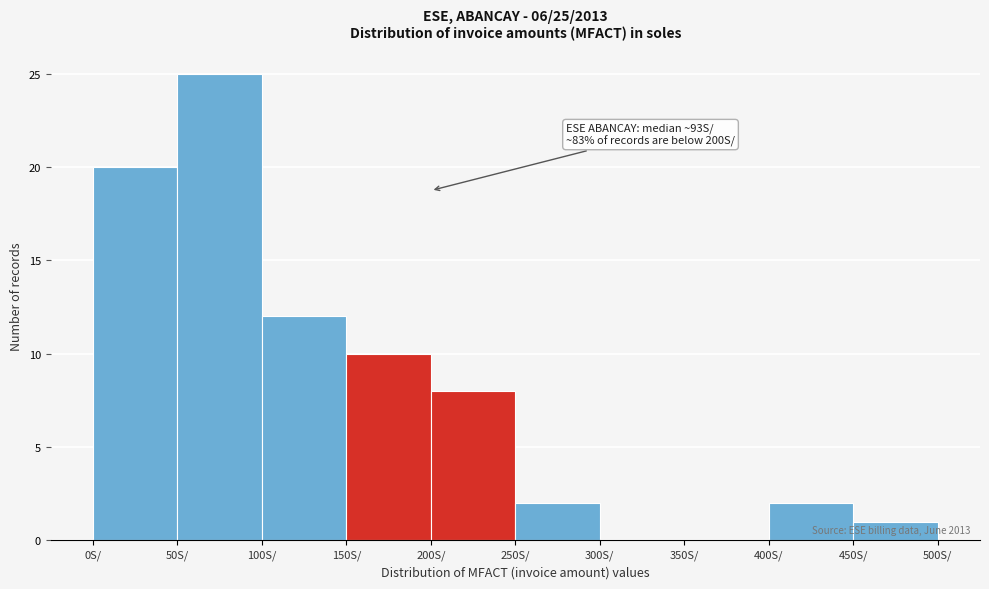

Over which range of the x-axis is the bar tallest?

50 to 100